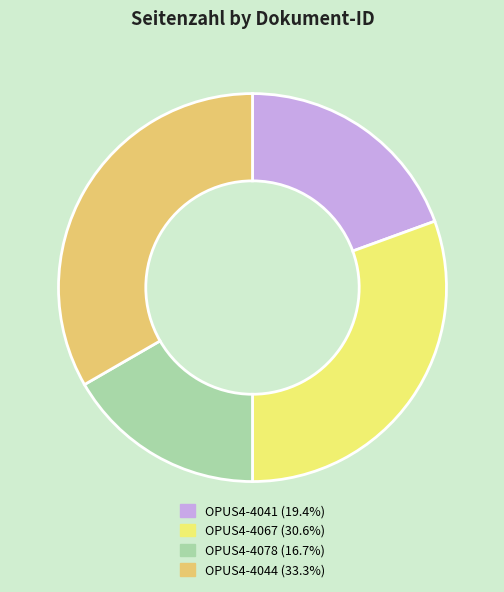

Approximately how many times larger is the value at OPUS4-4041 (19.4%) compared to OPUS4-4078 (16.7%)?

1.2